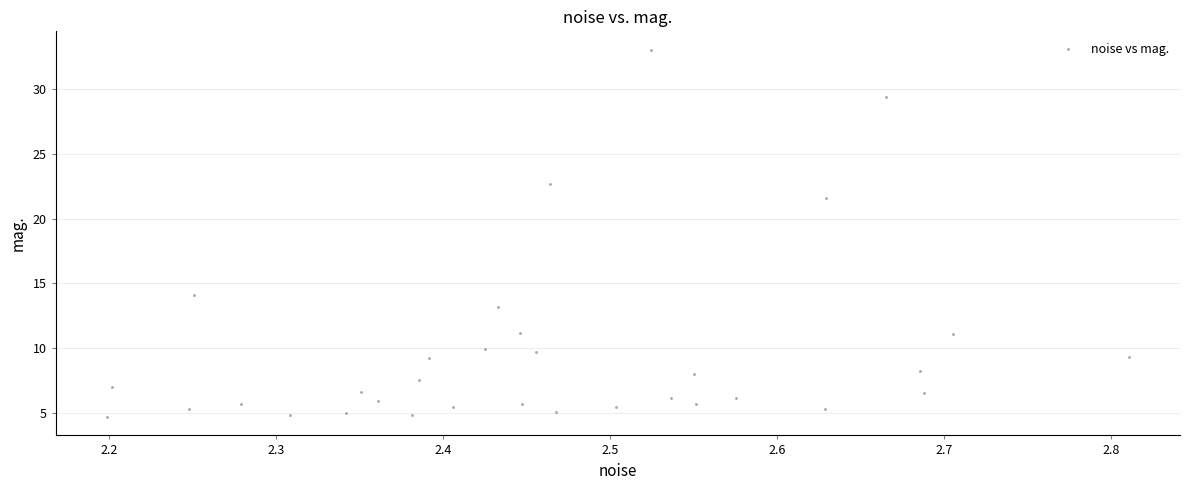

What is the range of X values (max minus min)?

0.6